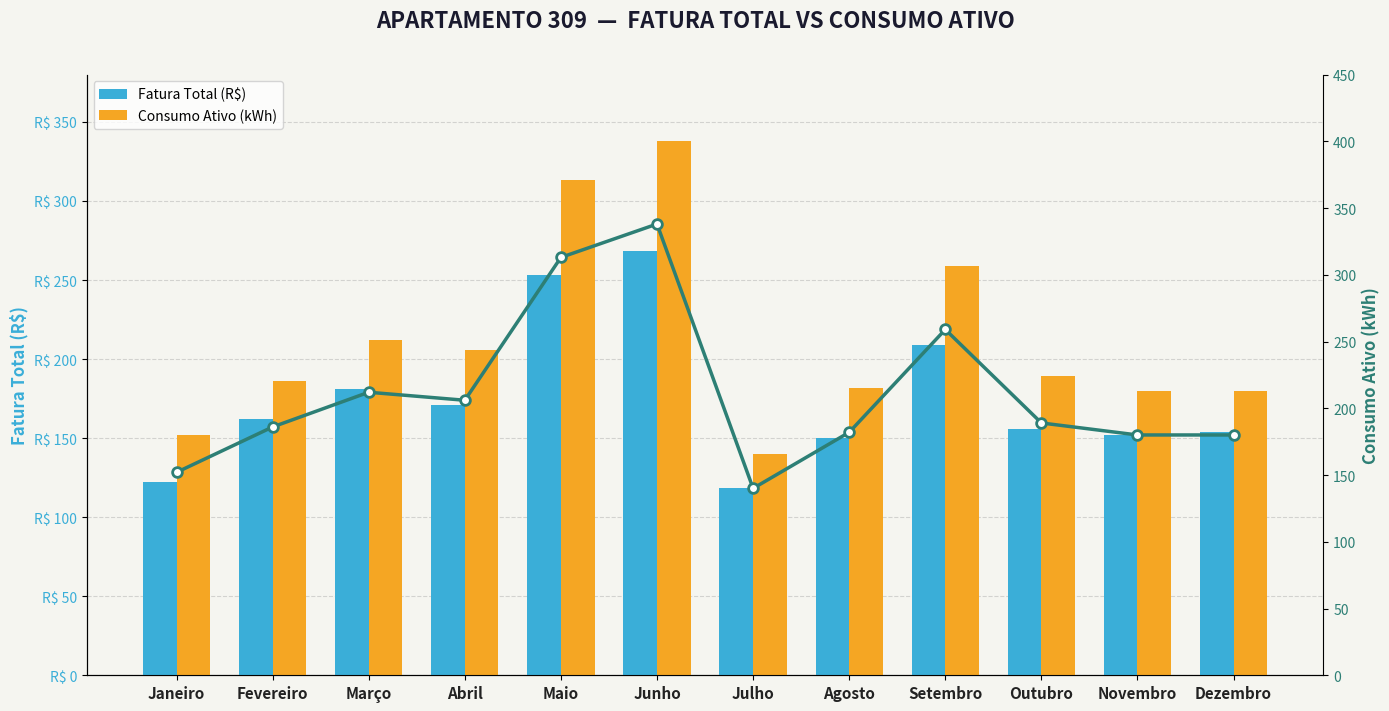

Which series has the largest total across all categories?

Consumo Ativo (kWh)